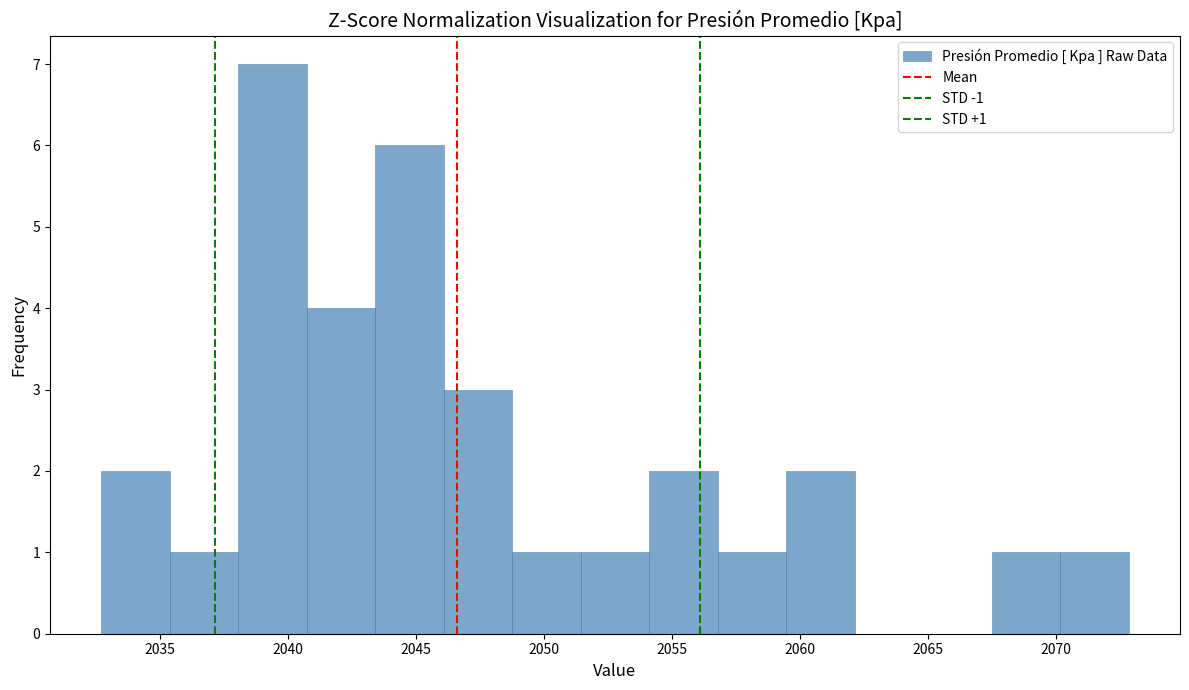

Over which range of the x-axis is the bar tallest?

2038.0 to 2040.5